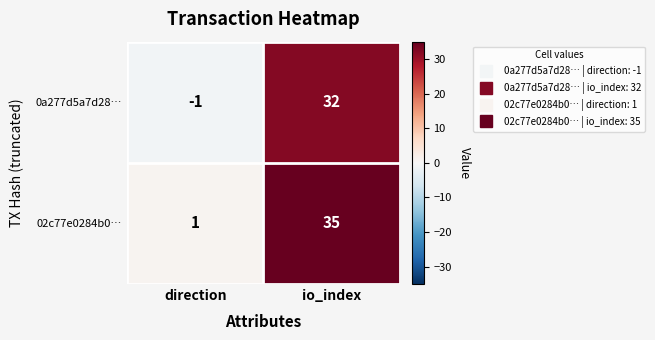

What is the average value of the 02c77e0284b0… series?

18